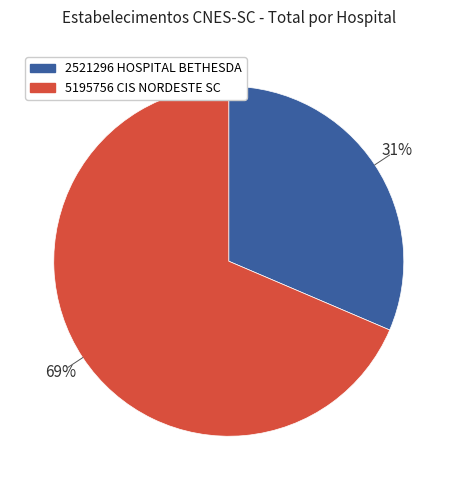

Rank the categories by value from highest to lowest.

5195756 CIS NORDESTE SC, 2521296 HOSPITAL BETHESDA